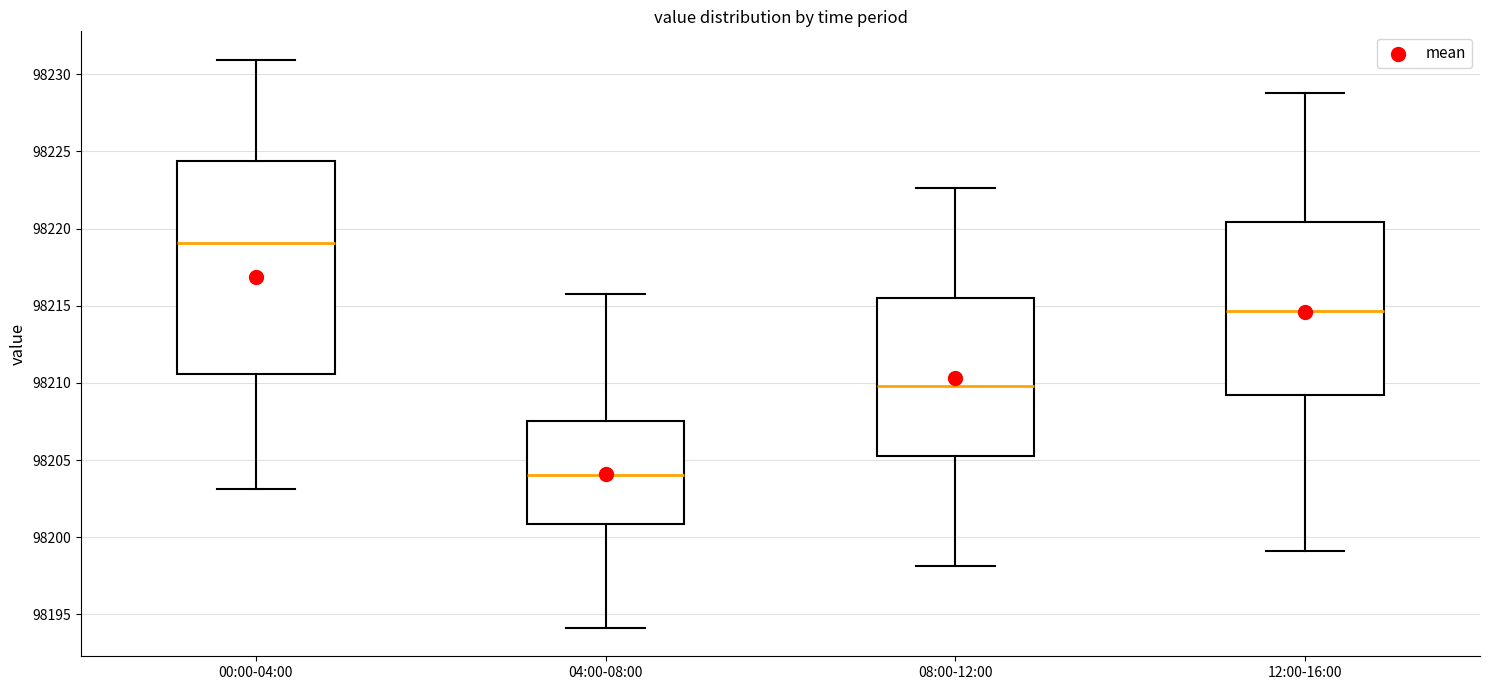

Which box has the highest median line?

00:00-04:00